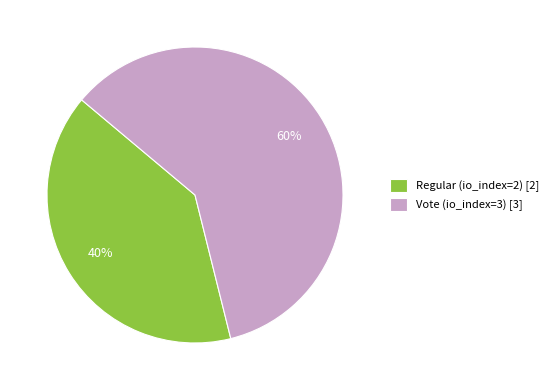

To the nearest percent, what is the combined percentage of Vote (io_index=3) and Regular (io_index=2)?

100%